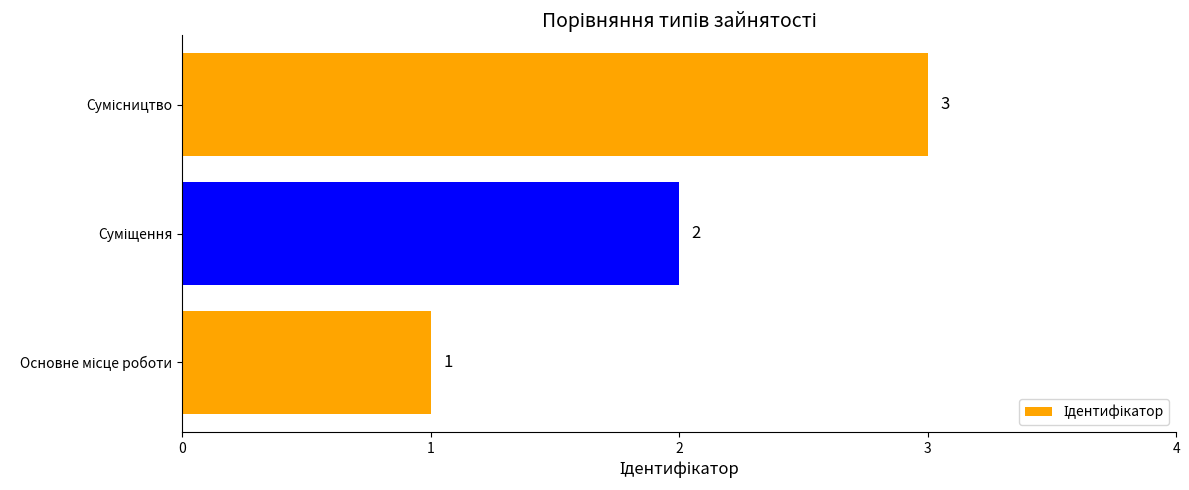

What is the average value?

2